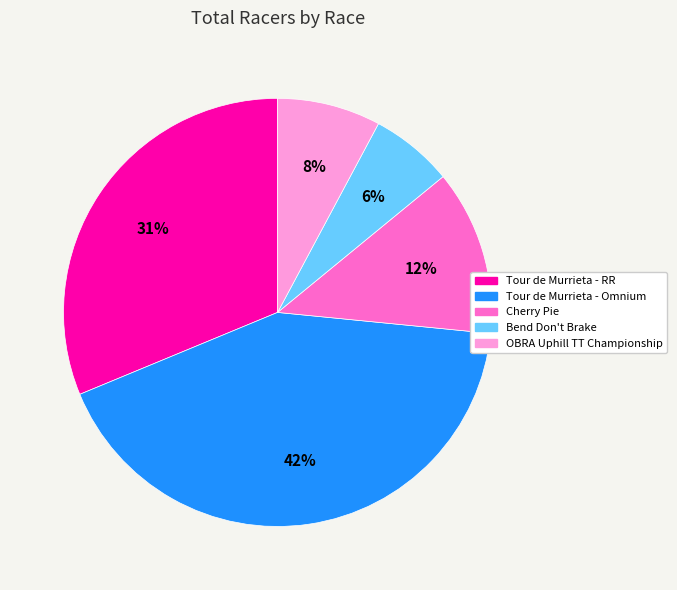

How many segments does this pie chart have?

5